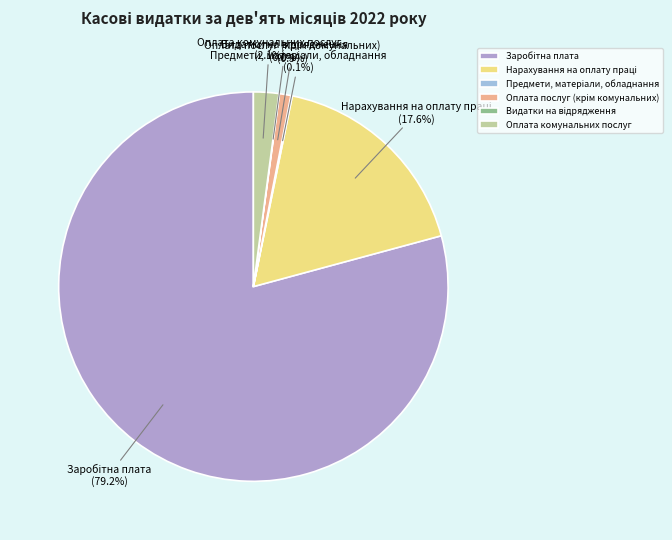

What percentage is NOT represented by Оплата комунальних послуг?

97.9%